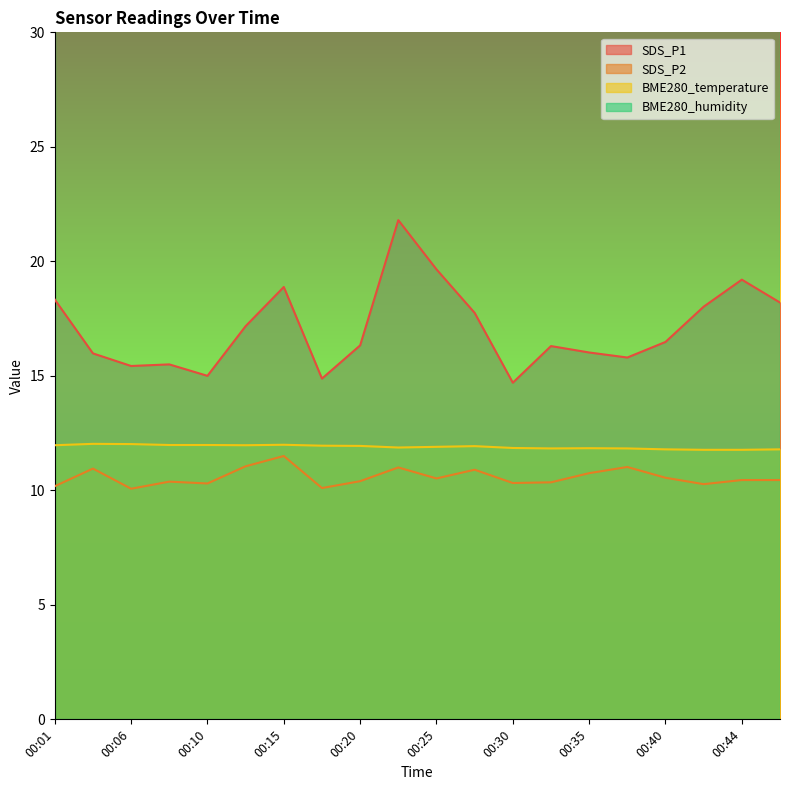

Where is the first local maximum for SDS_P1?

00:08